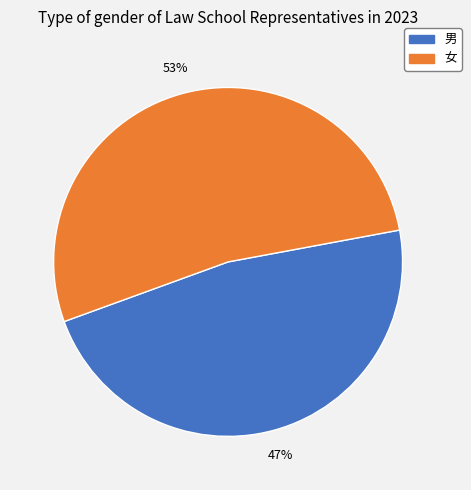

To the nearest percent, what percentage of the pie is 女?

53%